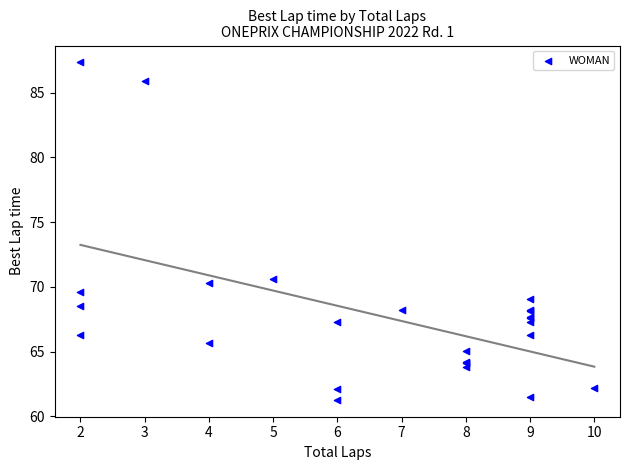

What Y value in the scatter plot is closest to 74?

70.6